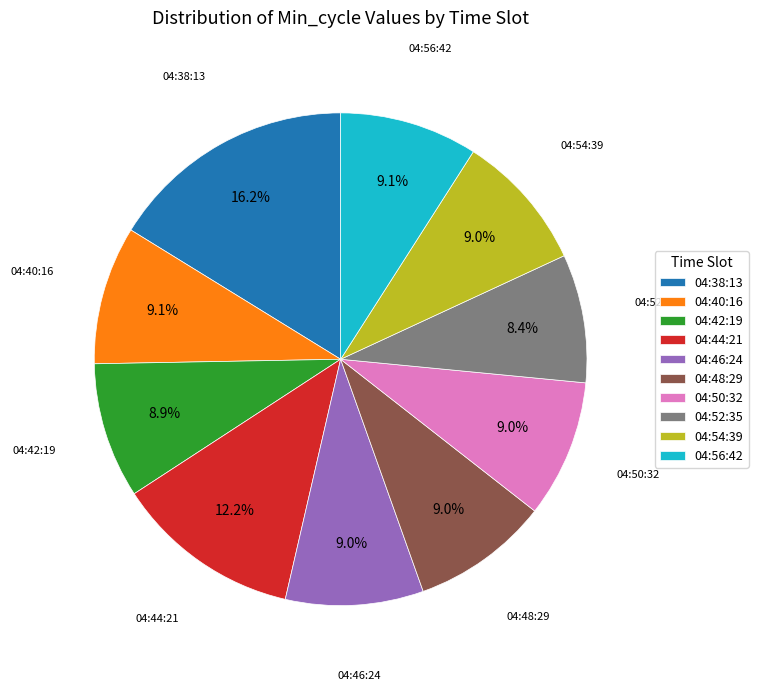

What portion of the pie excludes 04:52:35?

91.6%